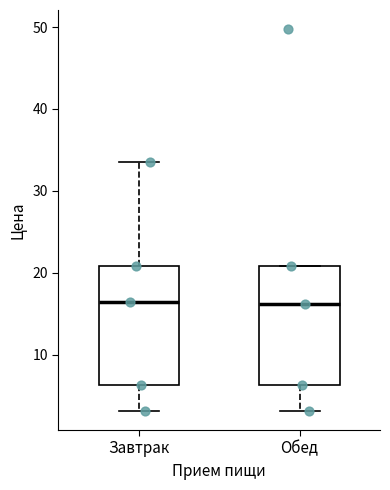

Where is the upper edge of the box for Завтрак on the y-axis? The values are not printed on the chart, so give them approximately, as read against the axis.

21